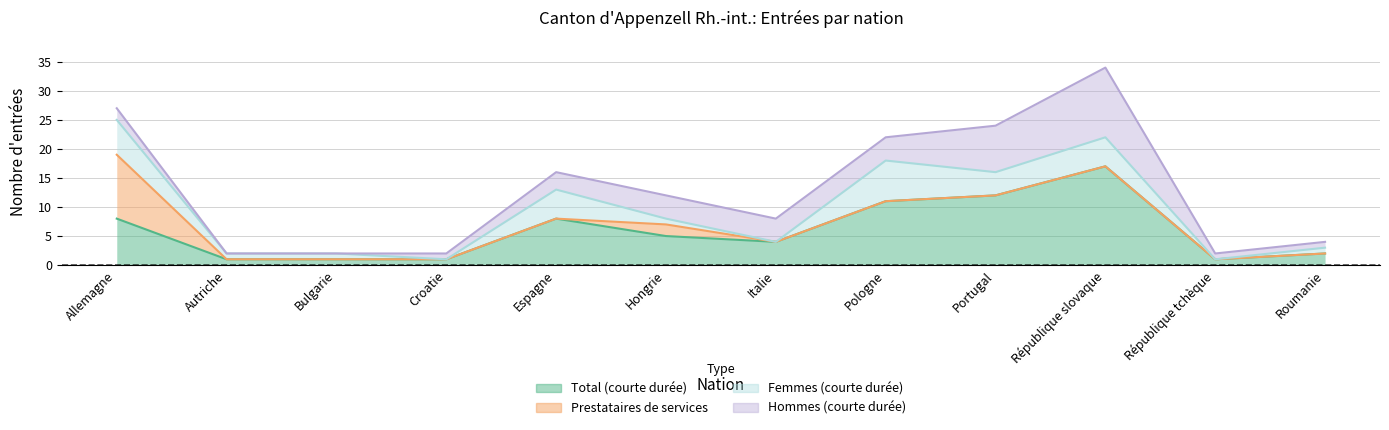

Between Espagne and Roumanie, which series saw the biggest shift?

Total (courte durée)